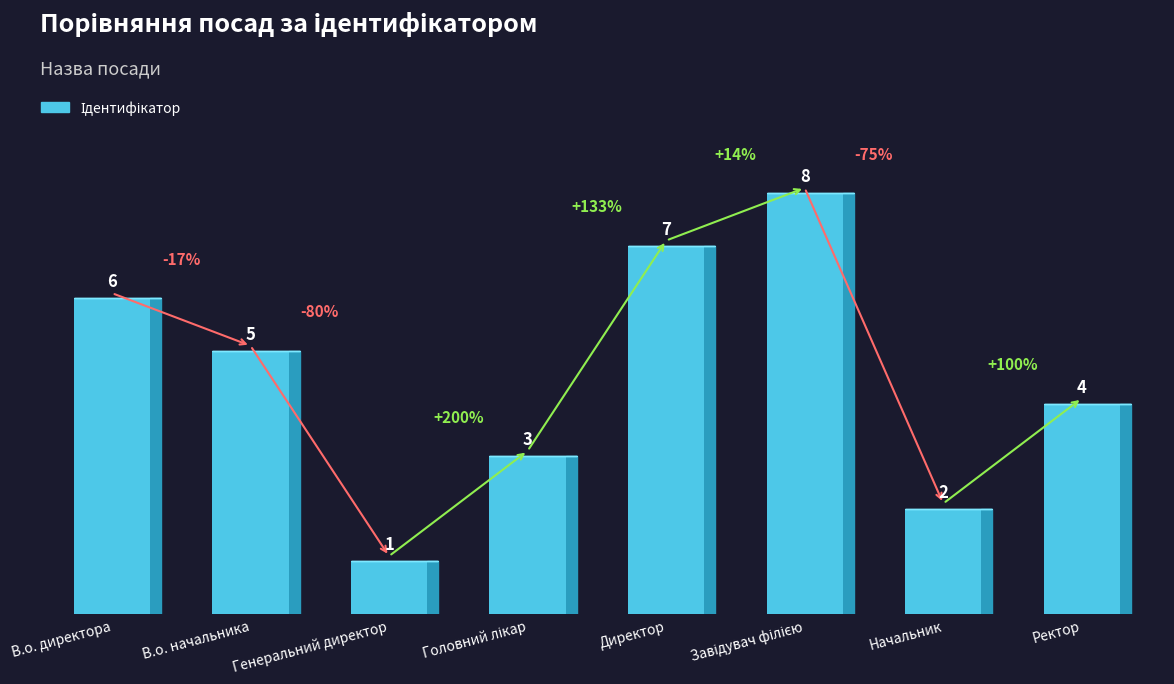

At which label does the data first exceed 5?

В.о. директора